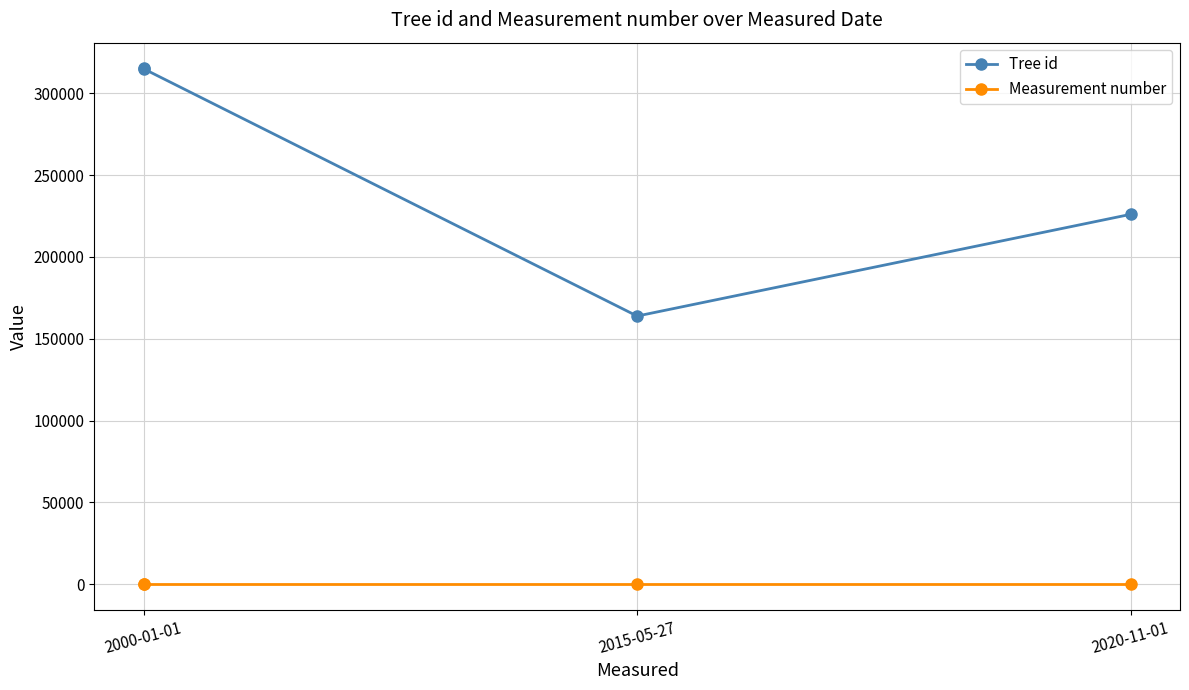

What is the minimum value shown in the chart?

1